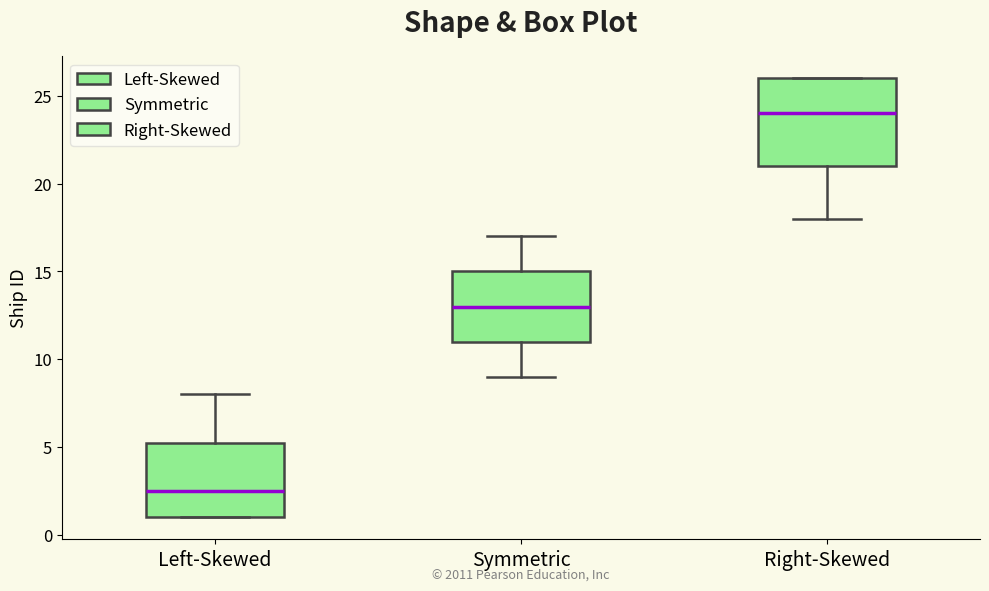

Reading left to right, read every box against the y-axis: the position of its median line, the range the box covers, and the ends of its whiskers. The values are not printed on the chart, so give them approximately, as read against the axis.

Left-Skewed: median 2.5, box 1.0 to 5.5, whiskers 1.0 to 8.0
Symmetric: median 13.0, box 11.0 to 15.0, whiskers 9.0 to 17.0
Right-Skewed: median 24.0, box 21.0 to 26.0, whiskers 18.0 to 26.0